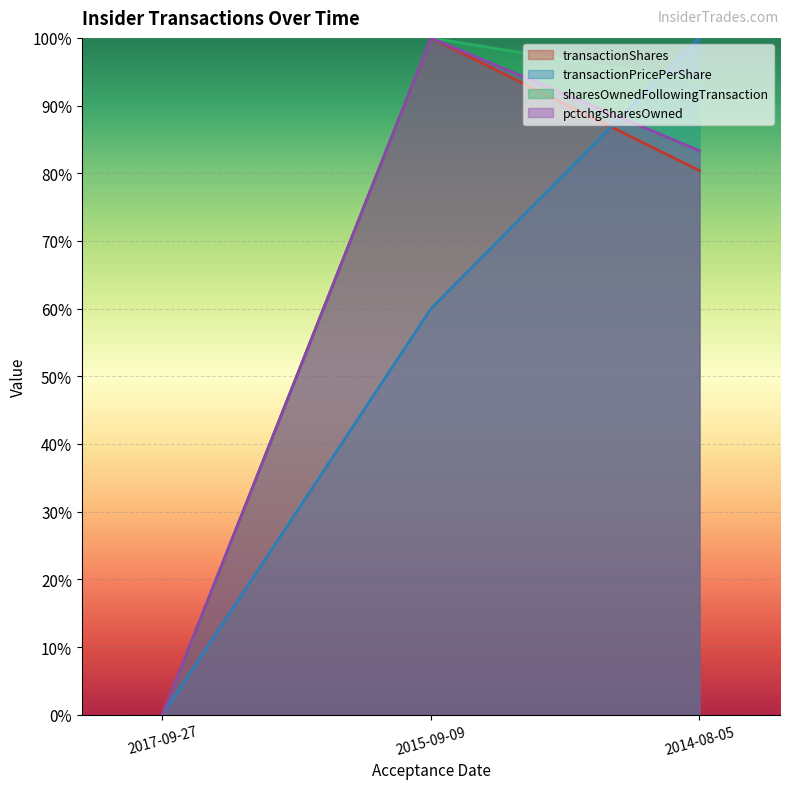

How many lines are shown in the chart?

4